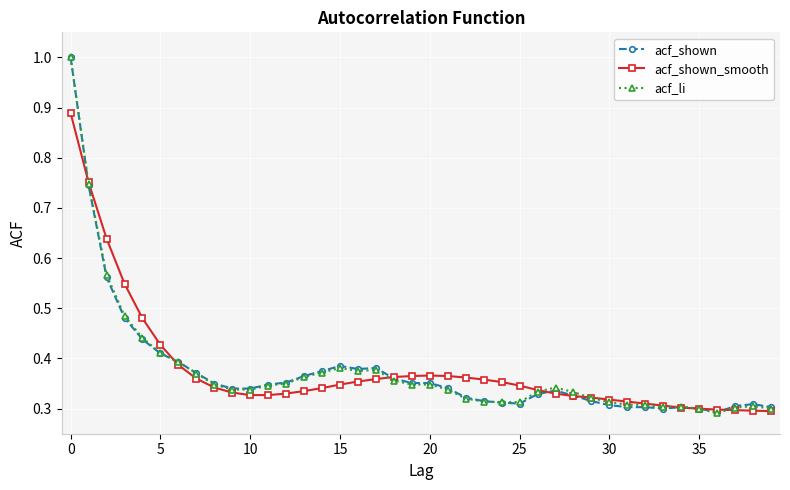

In acf_shown_smooth, how many points are higher than both neighbors (excluding endpoints)?

1